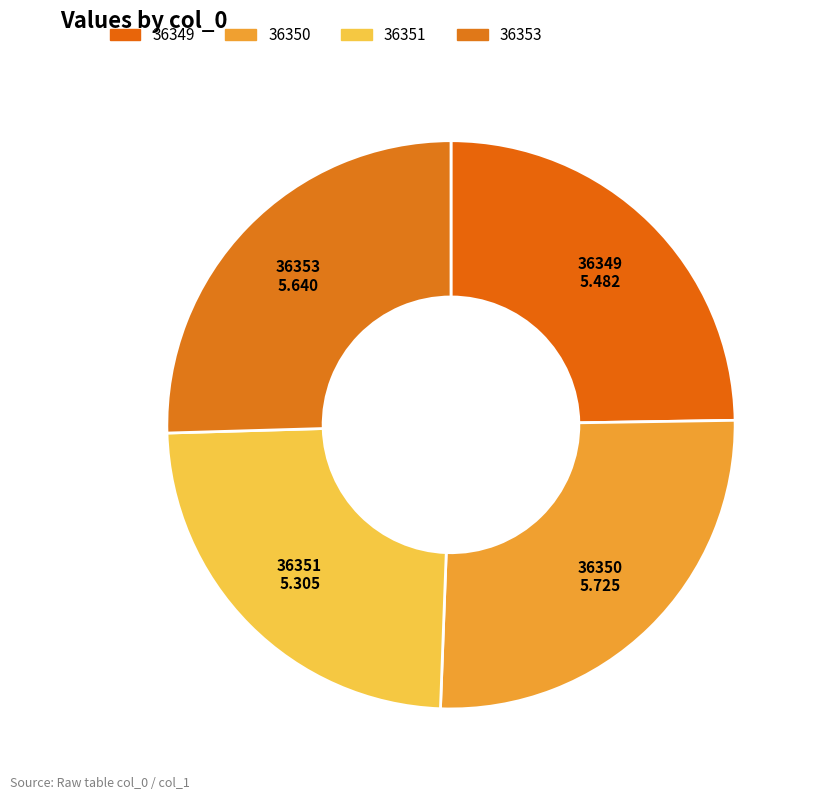

The 36349 slice represents 31% of the pie. True or false?

False